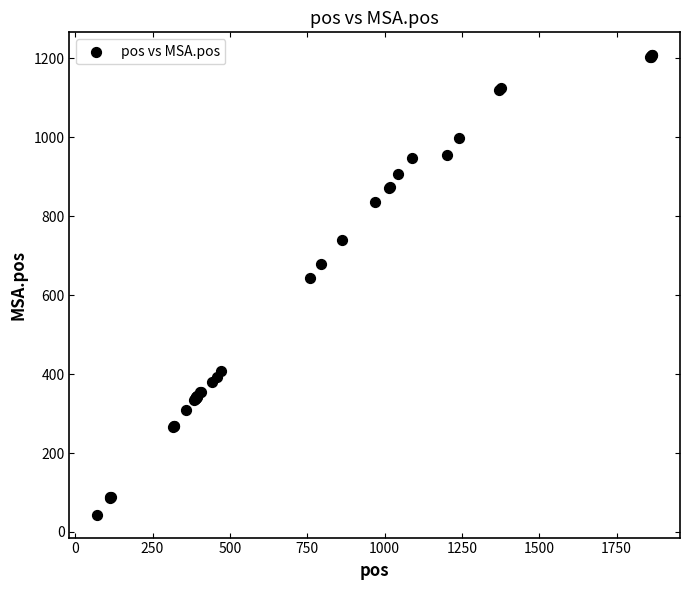

What Y value in the scatter plot is closest to 626?

643